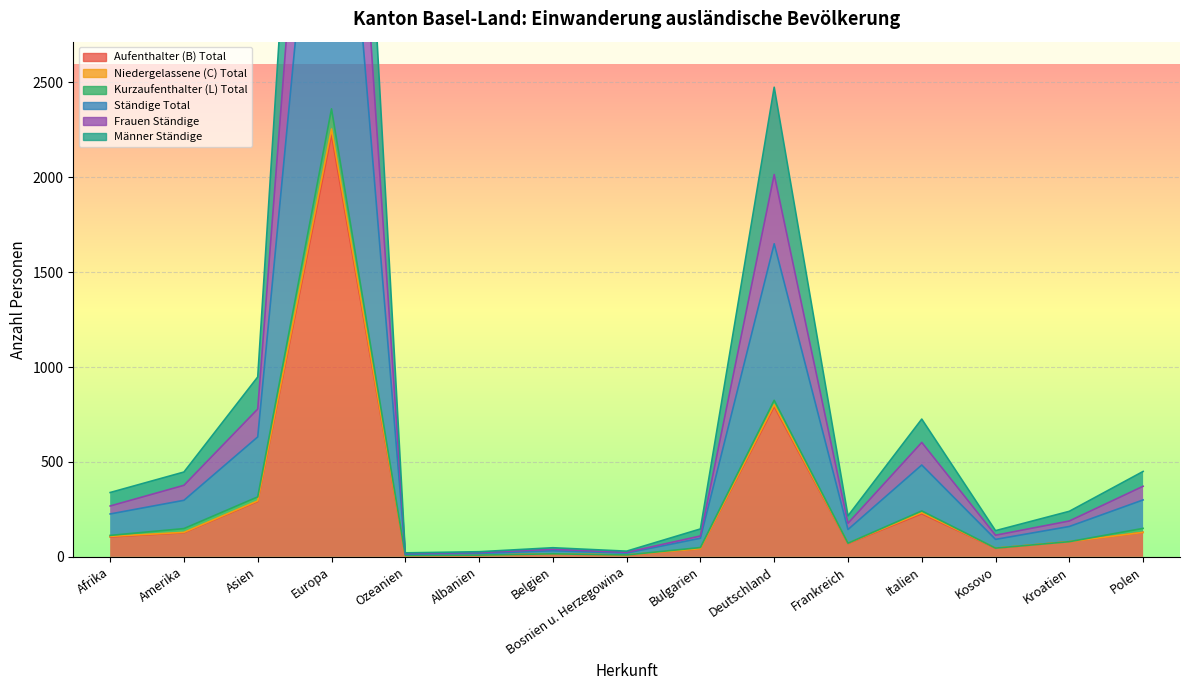

True or false: Aufenthalter (B) Total and Frauen Ständige intersect in this chart.

False